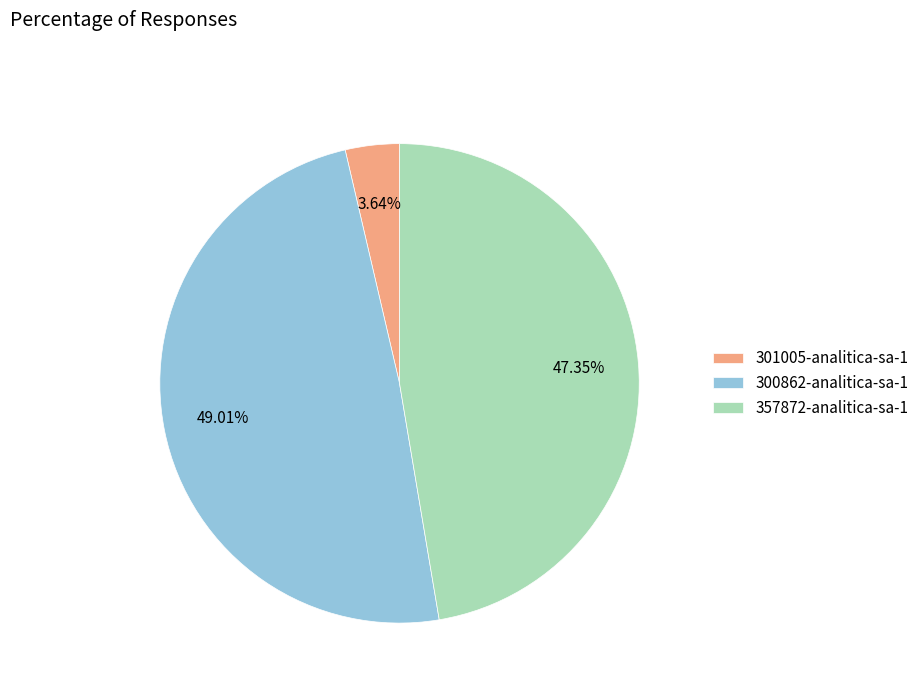

What is the ratio of the value at 357872-analitica-sa-1 to the value at 300862-analitica-sa-1?

1.0